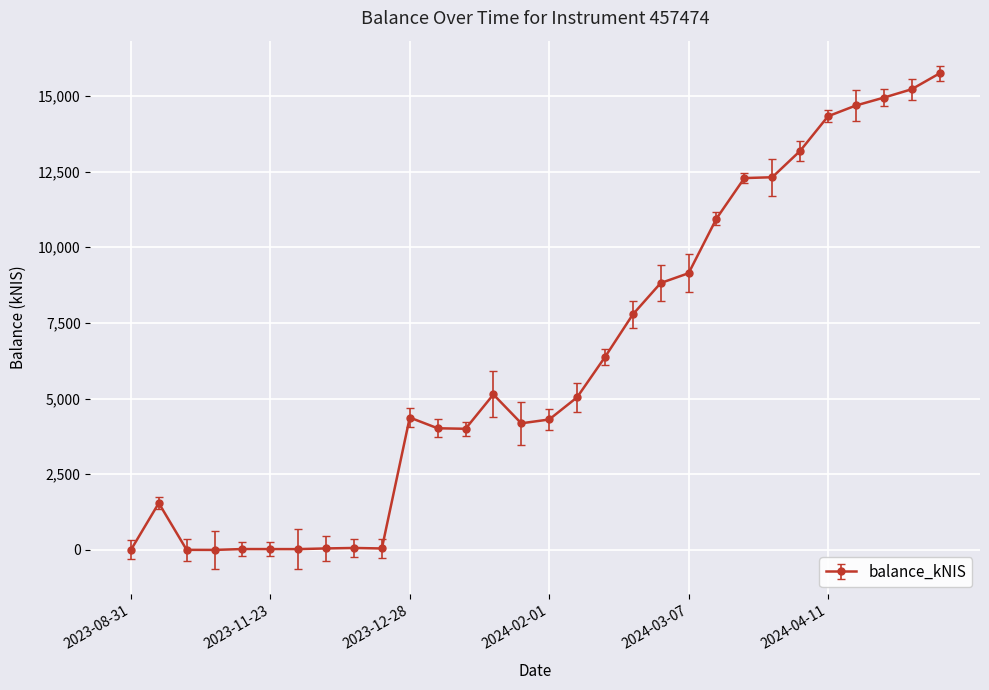

What is the sum of all values?

188629.4